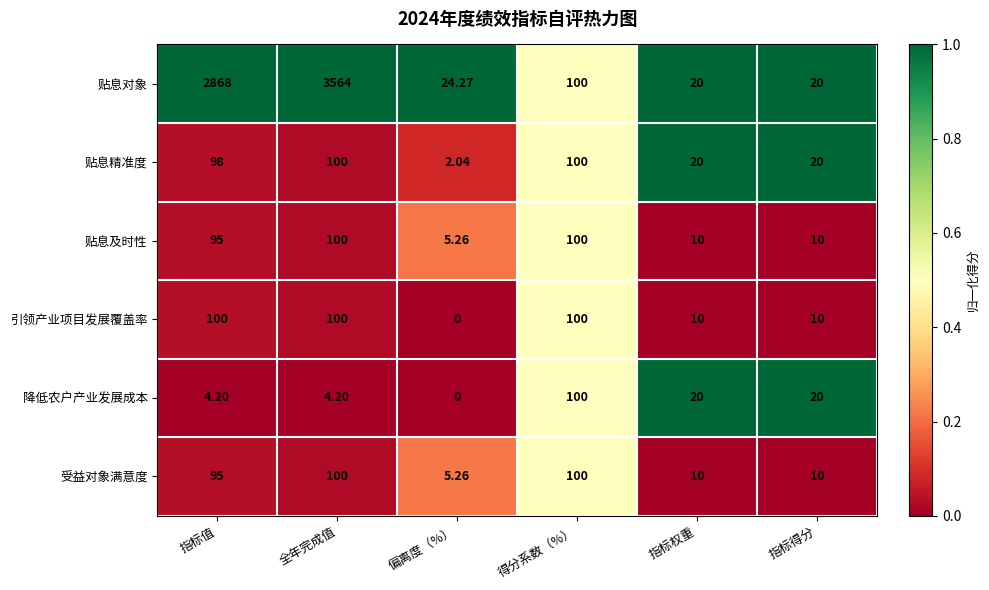

At which category is the sum across all series the highest?

全年完成值